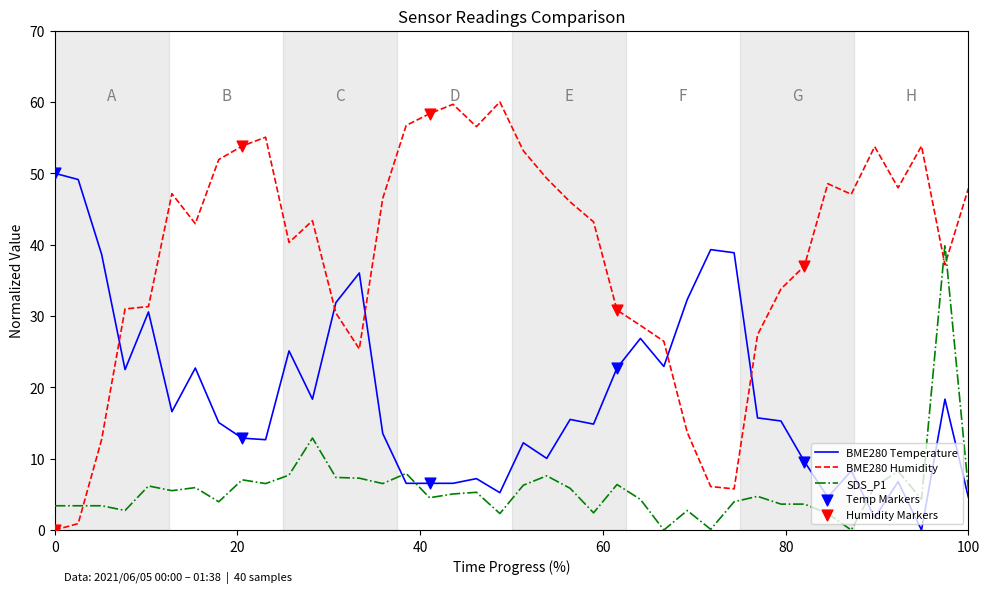

Which series has the largest total across all categories?

BME280 Humidity